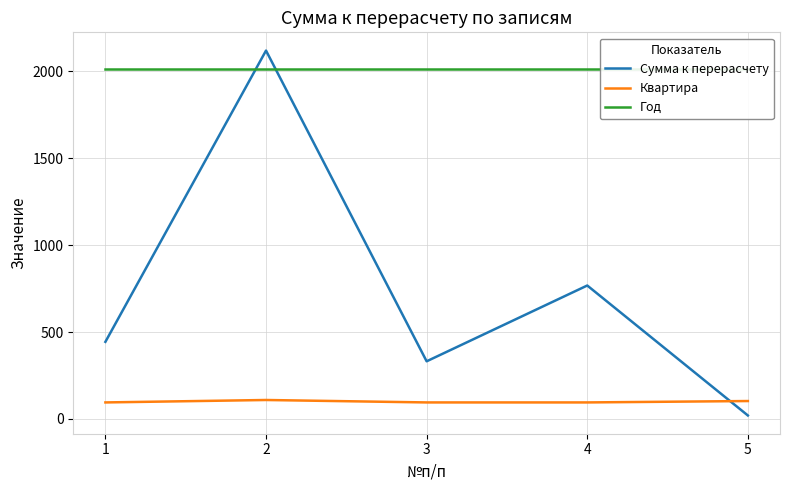

At which category does the chart reach its peak across all series?

2